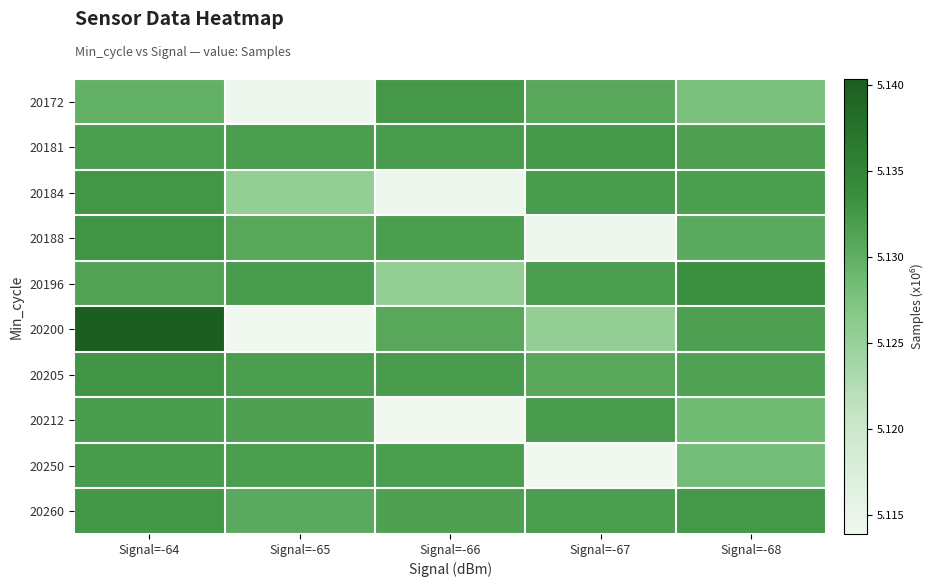

Rank the series at Signal=-68 from highest to lowest value.

20196, 20260, 20184, 20200, 20181, 20205, 20188, 20212, 20250, 20172